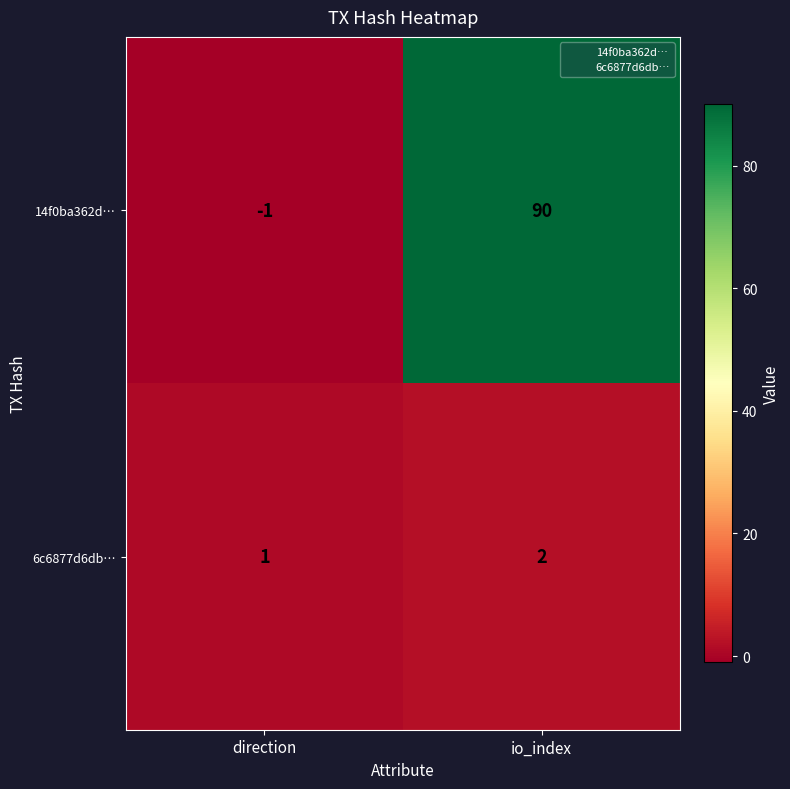

At which category is the sum across all series the highest?

io_index